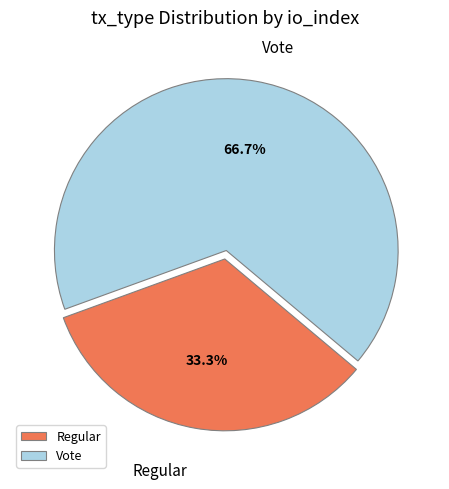

How many segments does this pie chart have?

2